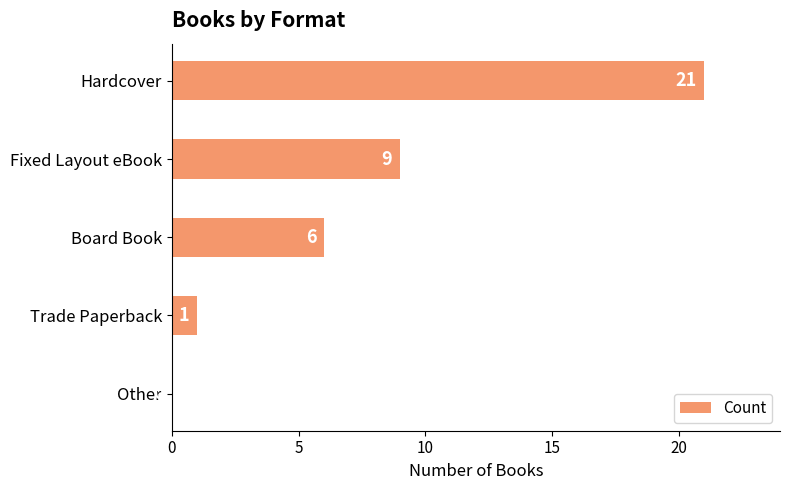

What is the sum of the values at Other and Hardcover?

21